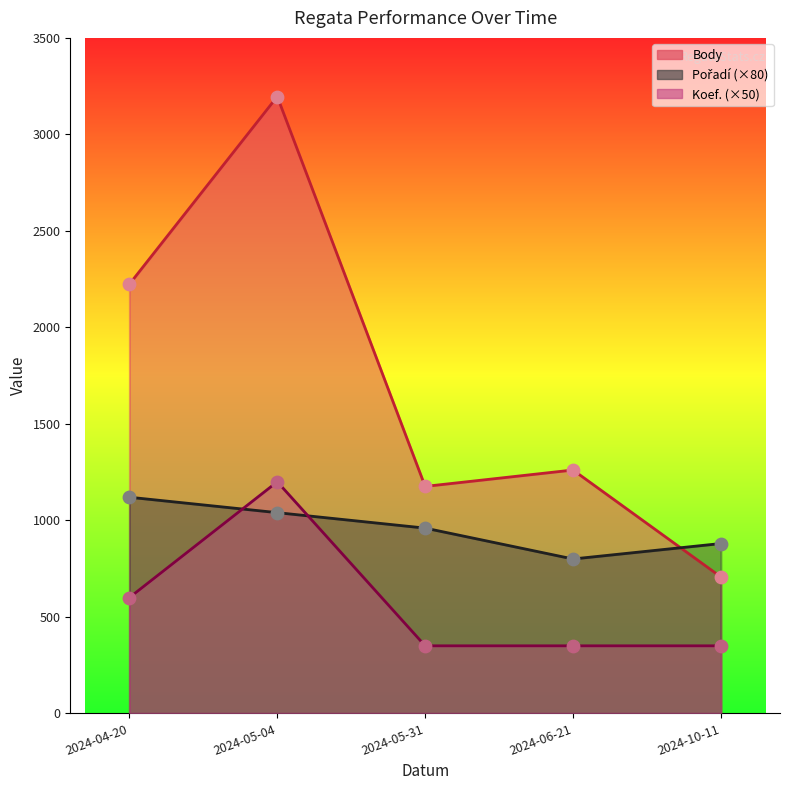

What are all the series names shown in the legend?

Body, Pořadí, Koef.